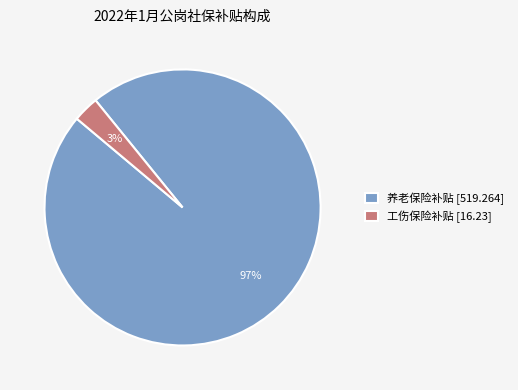

Which slice is the largest?

养老保险补贴 [519.264]